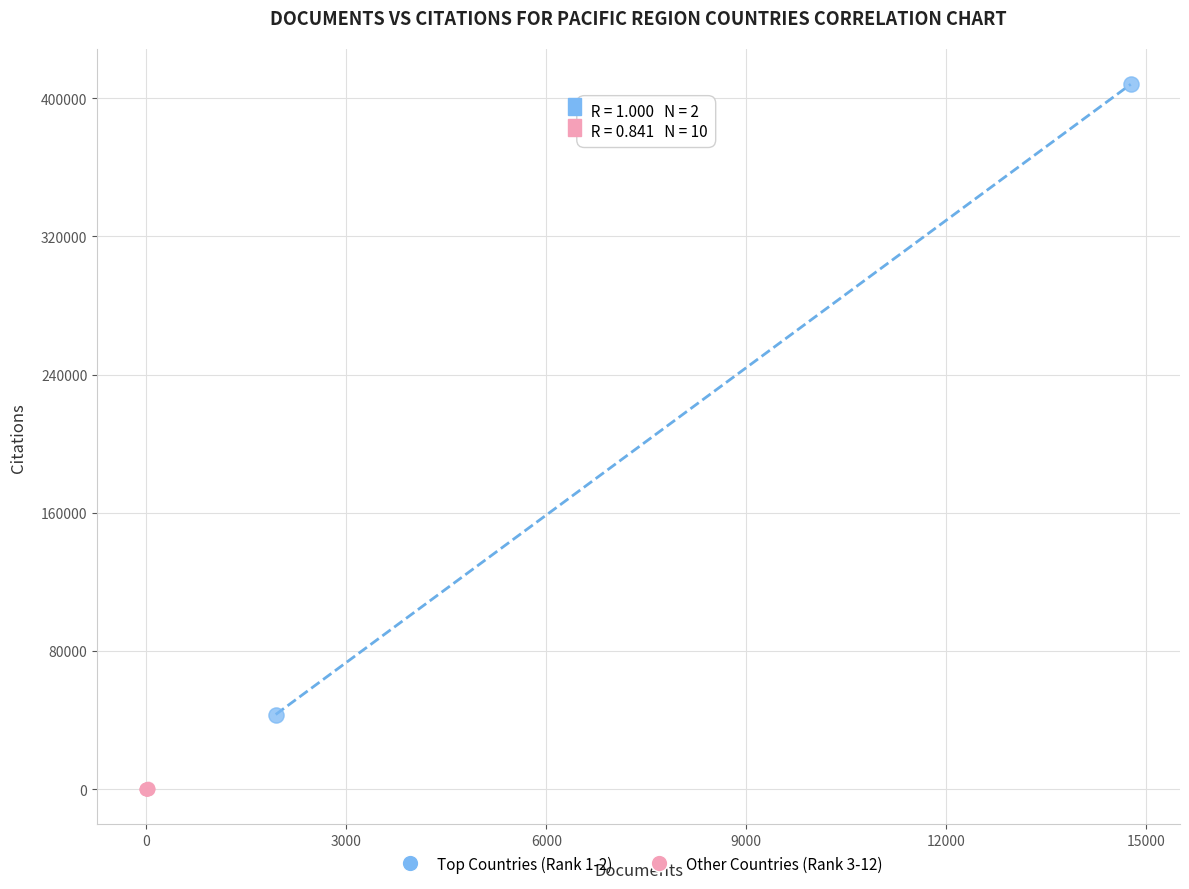

Which series reaches the minimum Y coordinate?

Other Countries (Rank 3-12)